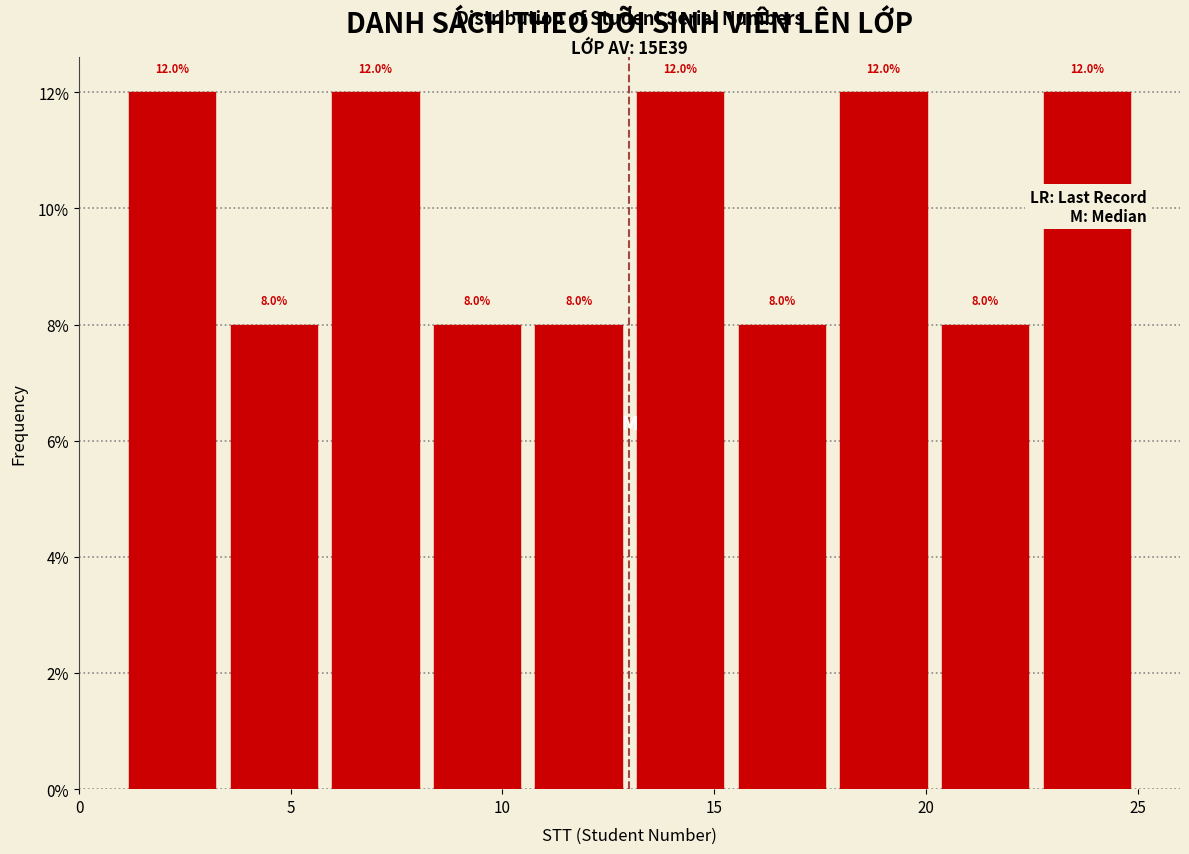

Reading left to right, transcribe this chart: for each bar, give the range it covers on the x-axis and its height. The bar edges are not printed on the chart, so give them approximately, as read against the axis.

1.0 to 3.4: 12.0
3.4 to 5.8: 8.0
5.8 to 8.2: 12.0
8.2 to 10.6: 8.0
10.6 to 13.0: 8.0
13.0 to 15.4: 12.0
15.4 to 17.8: 8.0
17.8 to 20.2: 12.0
20.2 to 22.6: 8.0
22.6 to 25.0: 12.0